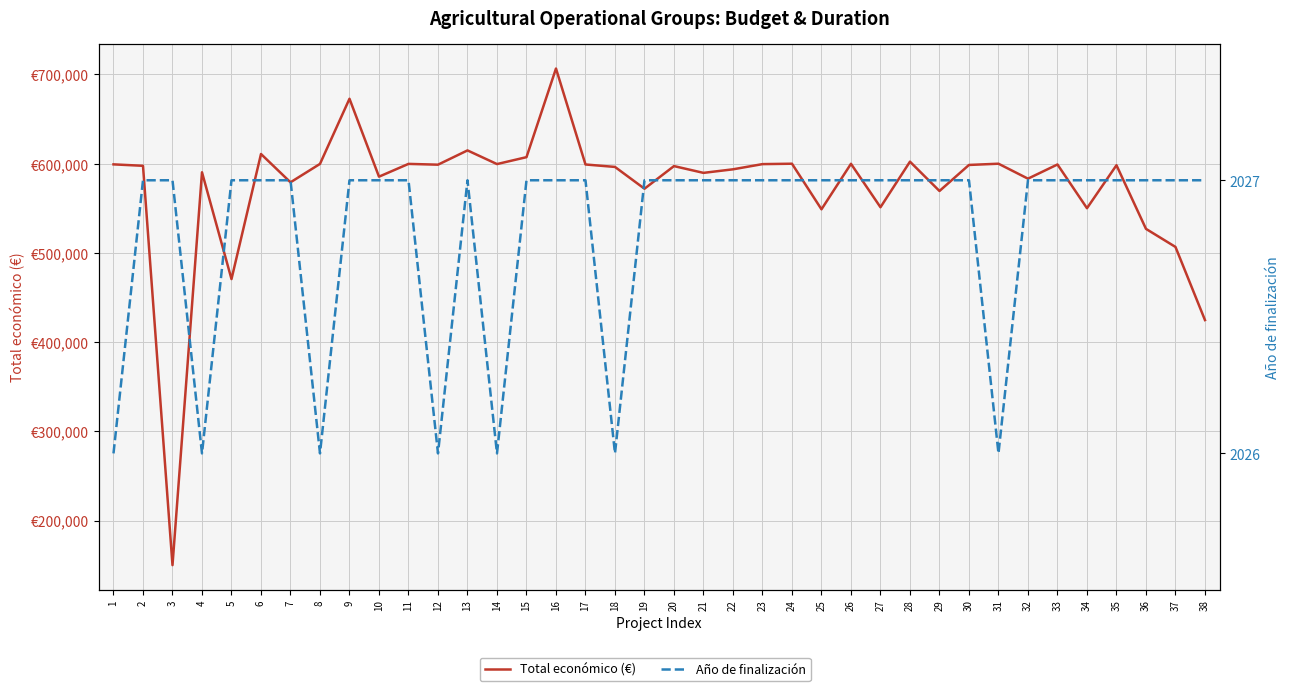

Which category has the lowest value in the Total económico (€) series?

3